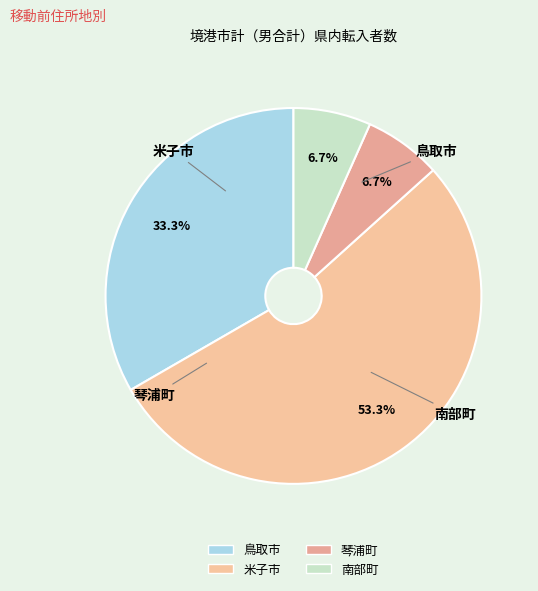

To the nearest percent, what percentage of the pie is 鳥取市?

33%